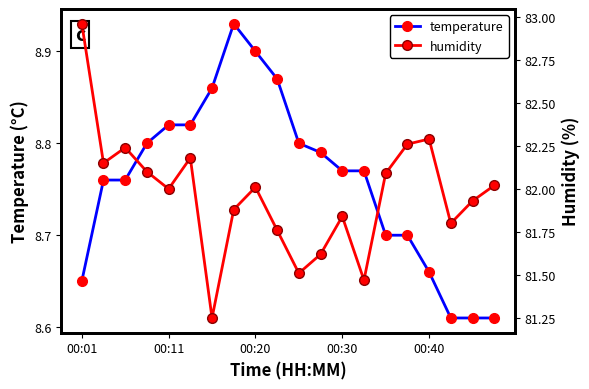

What is the difference between the maximum and minimum values in the temperature series?

0.3